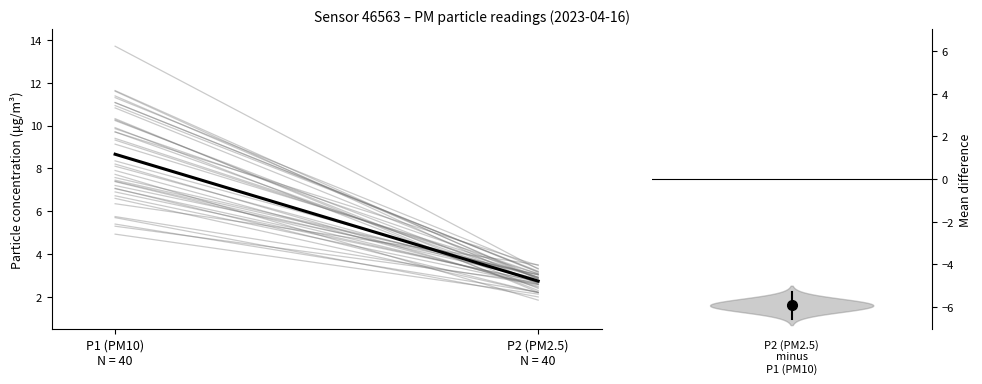

Which series has the largest range (max minus min)?

Mean P1→P2